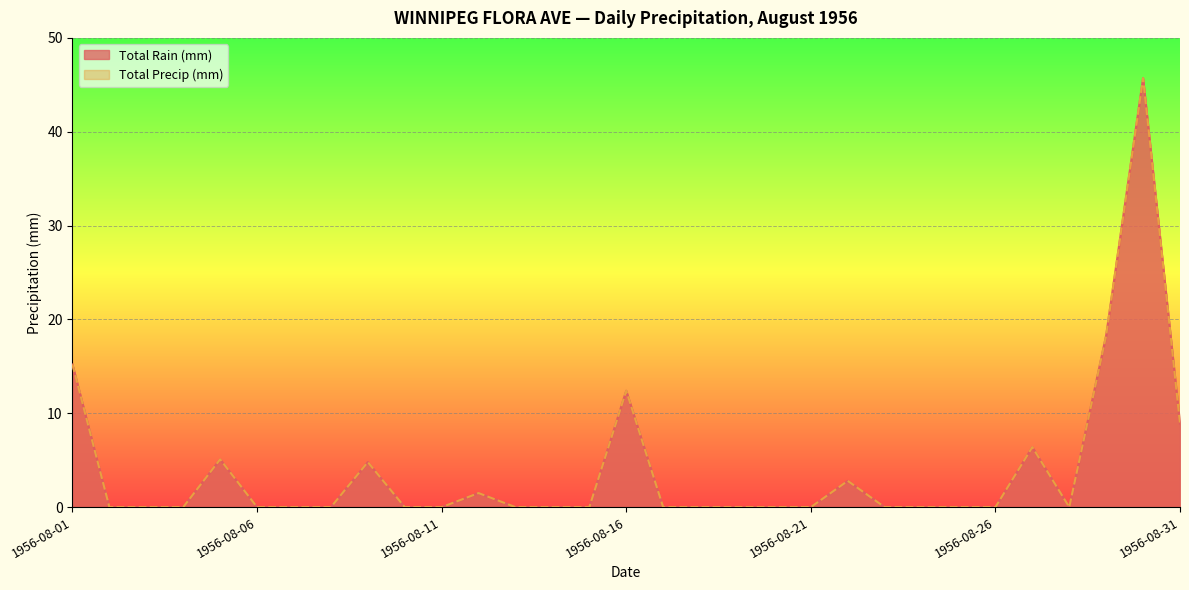

The value of Total Rain (mm) at 1956-08-17 is 0.0. True or false?

True